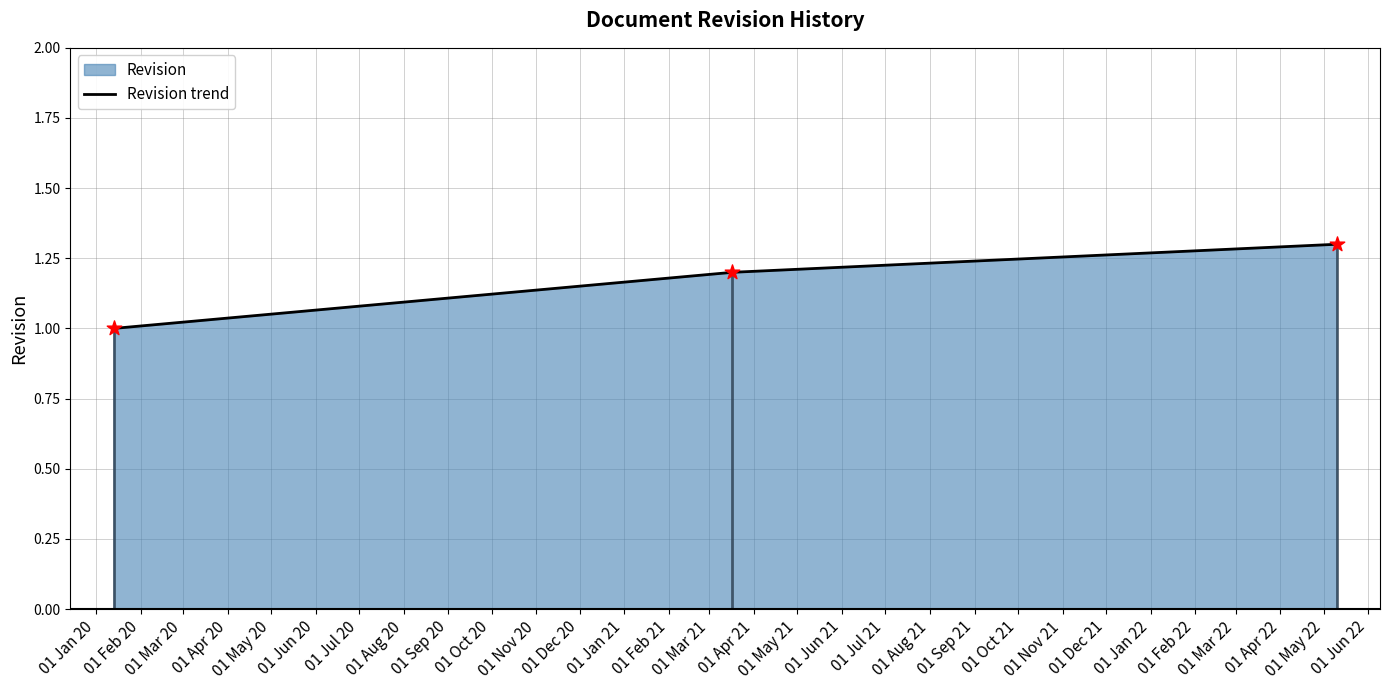

Between 01 Jan 20 and 01 Feb 20, which is larger?

01 Feb 20